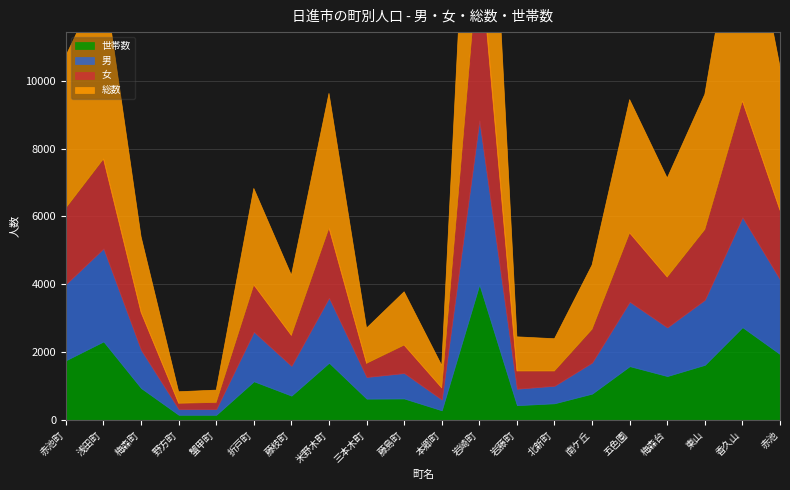

List the series in order of their peak value, lowest first.

世帯数, 男, 女, 総数